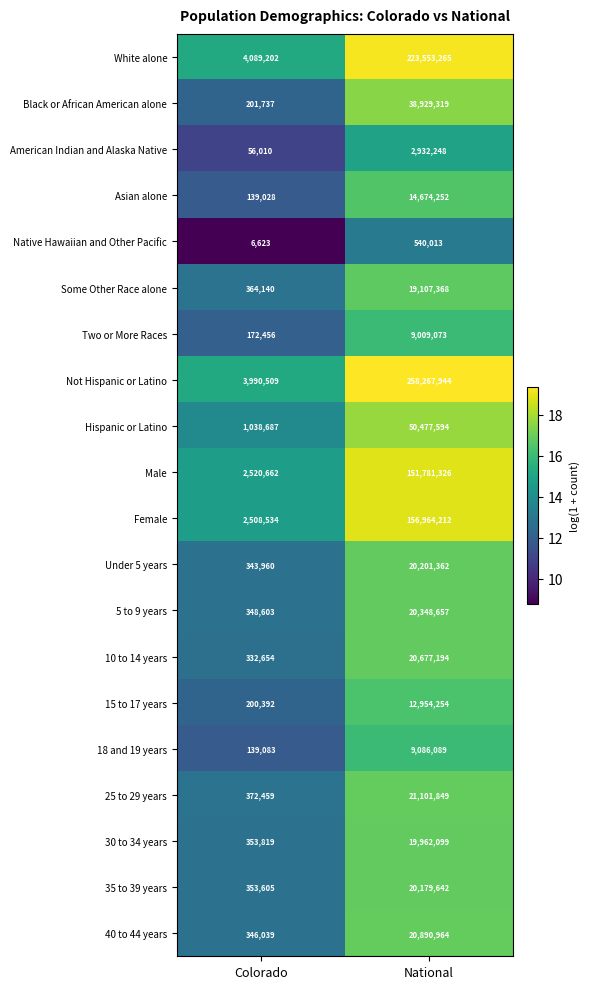

Where is 35 to 39 years nearest to the value 10266623?

Colorado